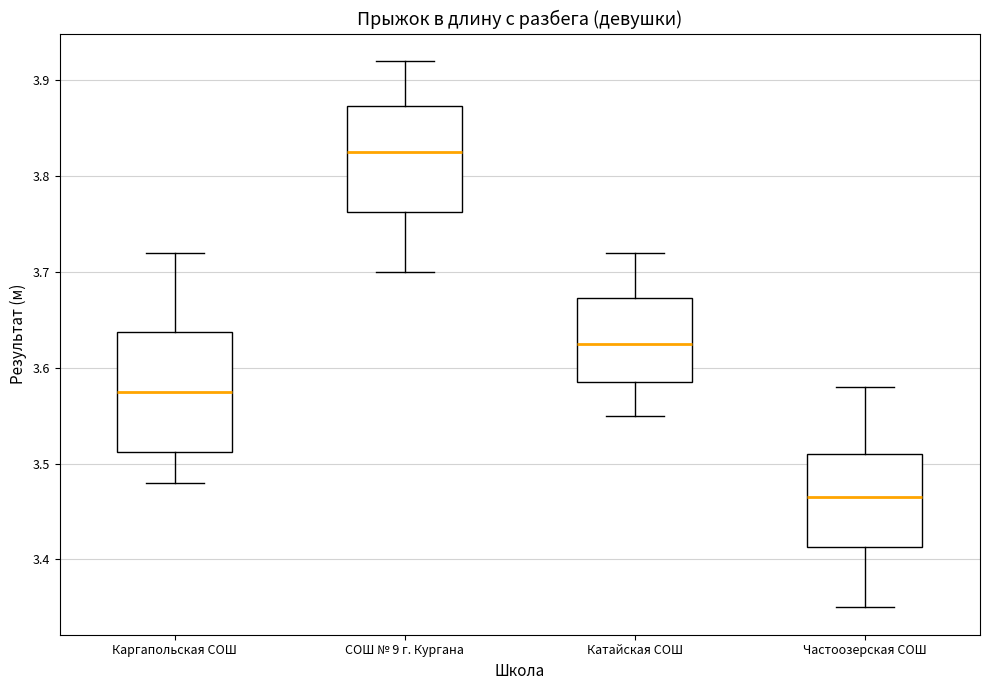

Reading left to right, read every box against the y-axis: the position of its median line, the range the box covers, and the ends of its whiskers. The values are not printed on the chart, so give them approximately, as read against the axis.

Каргапольская СОШ: median 3.58, box 3.51 to 3.64, whiskers 3.48 to 3.72
СОШ № 9 г. Кургана: median 3.83, box 3.76 to 3.87, whiskers 3.70 to 3.92
Катайская СОШ: median 3.63, box 3.59 to 3.67, whiskers 3.55 to 3.72
Частоозерская СОШ: median 3.47, box 3.41 to 3.51, whiskers 3.35 to 3.58